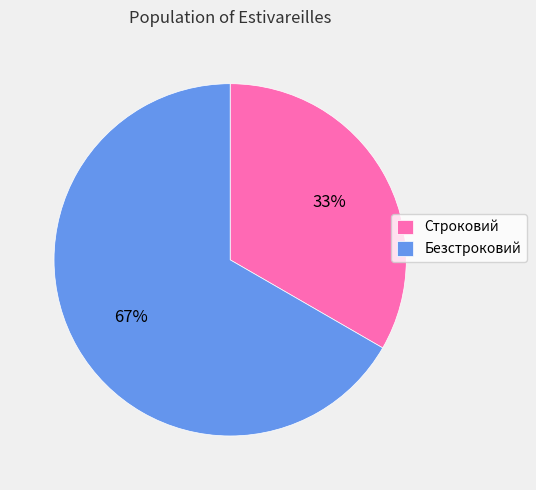

To the nearest percent, what percentage of the pie is Безстроковий?

67%